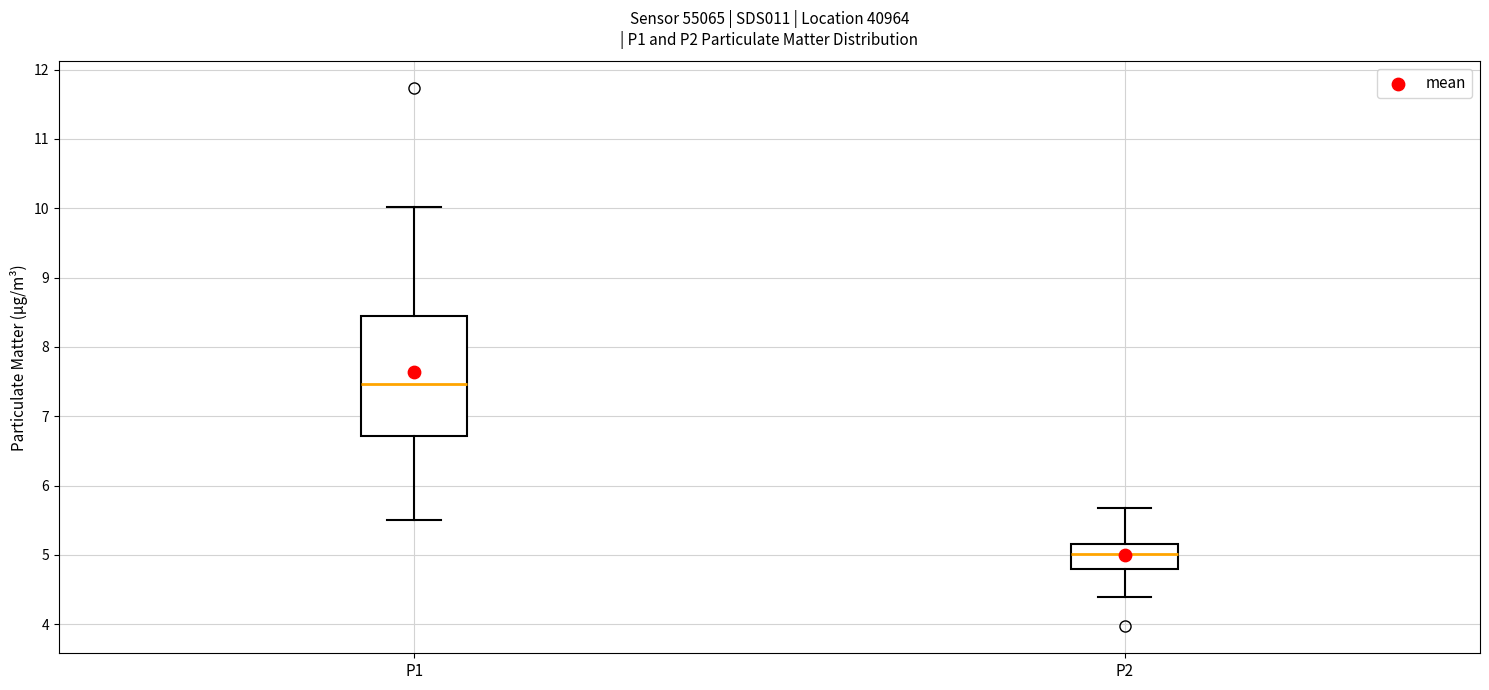

Reading left to right, read every box against the y-axis: the position of its median line, the range the box covers, and the ends of its whiskers. The values are not printed on the chart, so give them approximately, as read against the axis.

P1: median 7.5, box 6.7 to 8.4, whiskers 5.5 to 10.0
P2: median 5.0, box 4.8 to 5.2, whiskers 4.4 to 5.7